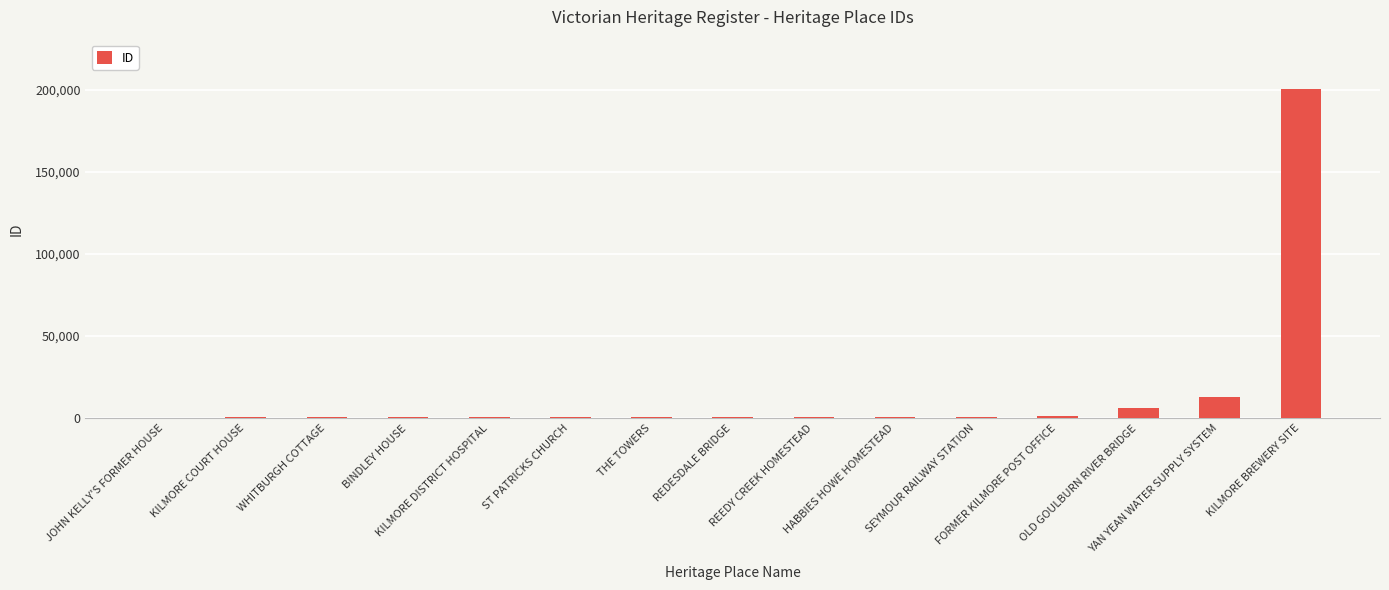

Count the number of categories in the chart.

15